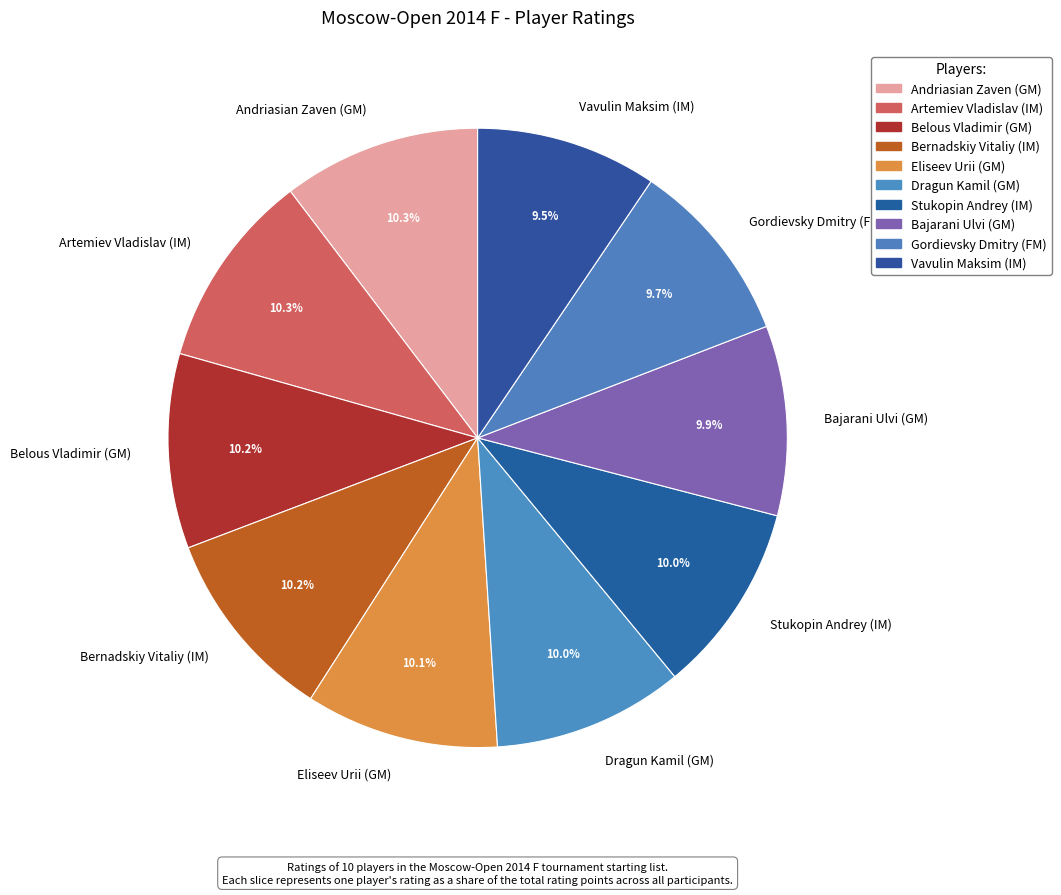

Approximately how many times larger is the value at Bajarani Ulvi (GM) compared to Dragun Kamil (GM)?

1.0